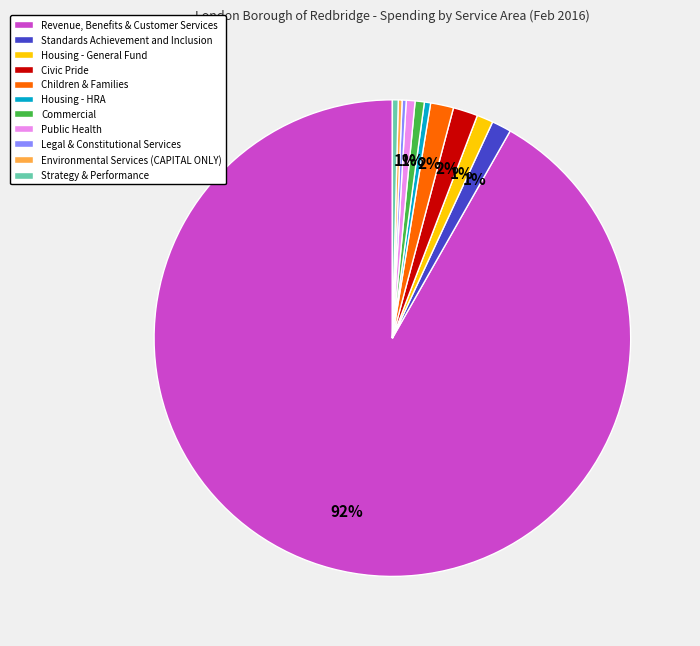

Do Strategy & Performance and Children & Families together represent more than half of the pie?

No